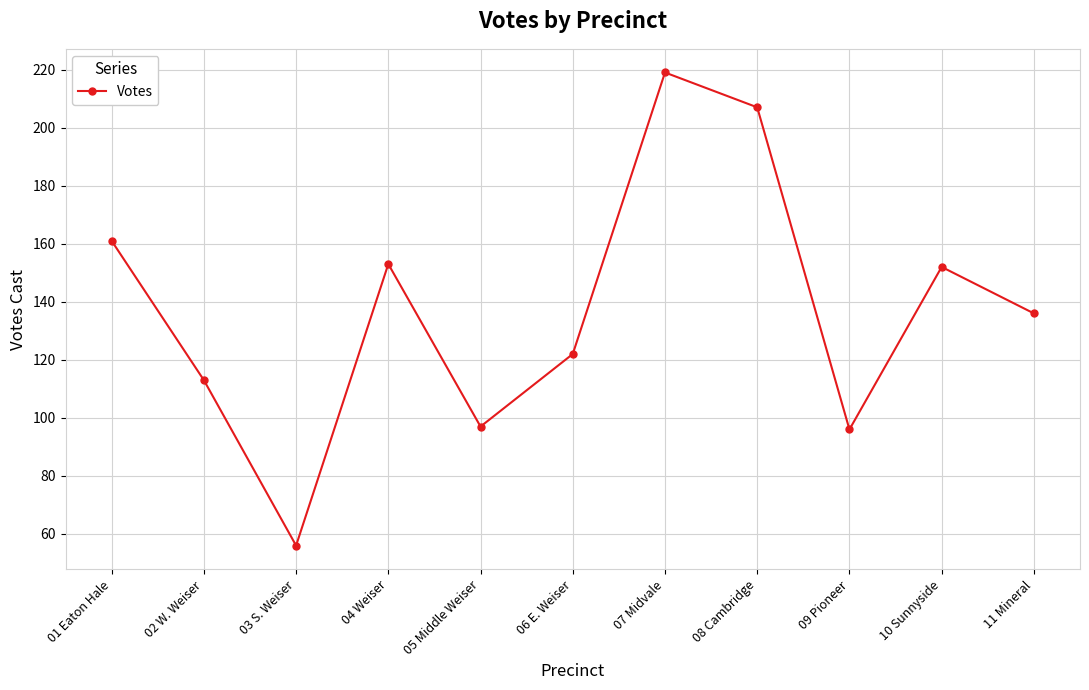

What is the sum of the values at 01 Eaton Hale and 10 Sunnyside?

313